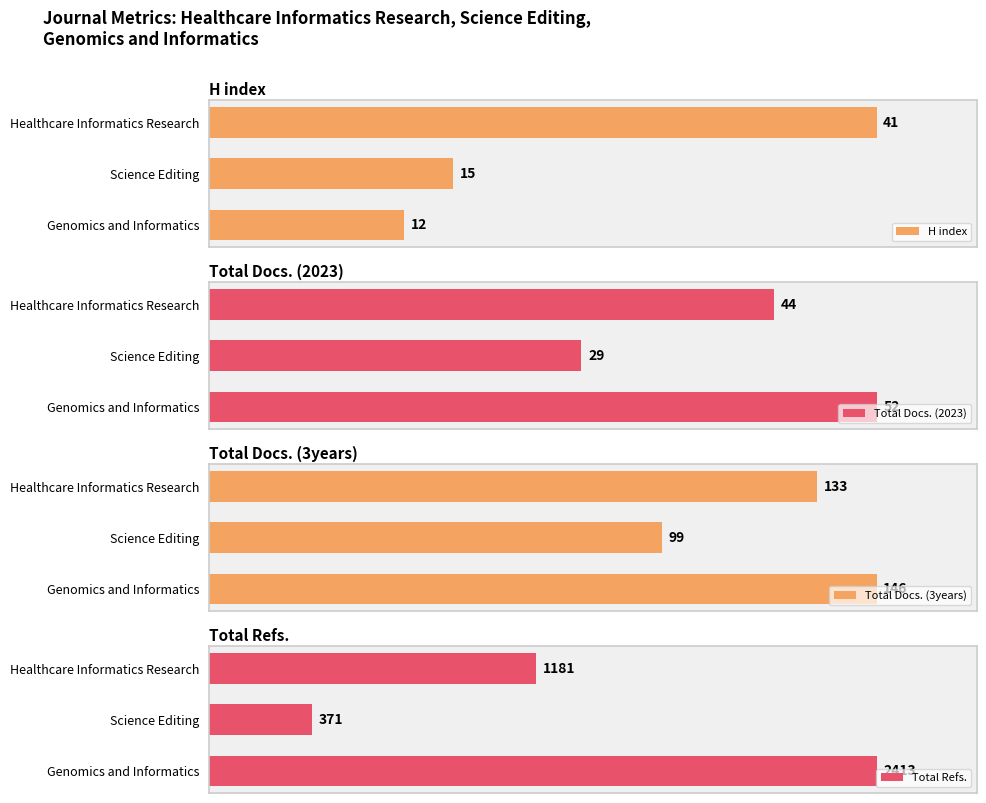

What is the difference between the second highest and minimum values in the H index series?

3